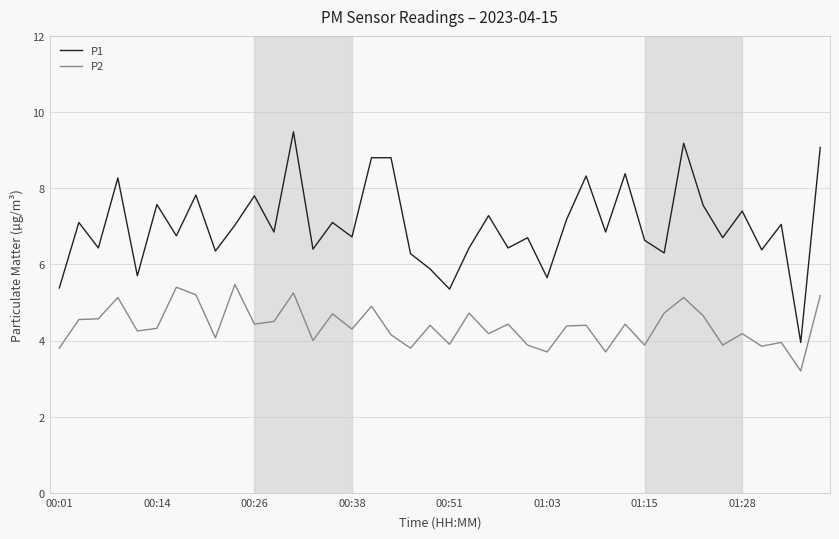

Which series has the largest total across all categories?

P1